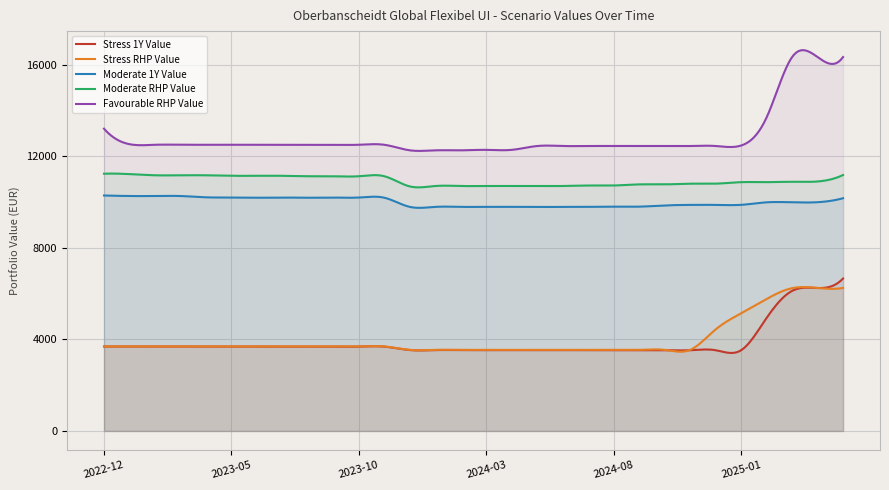

What is the total value across all series at 2025-01-31?

41891.0